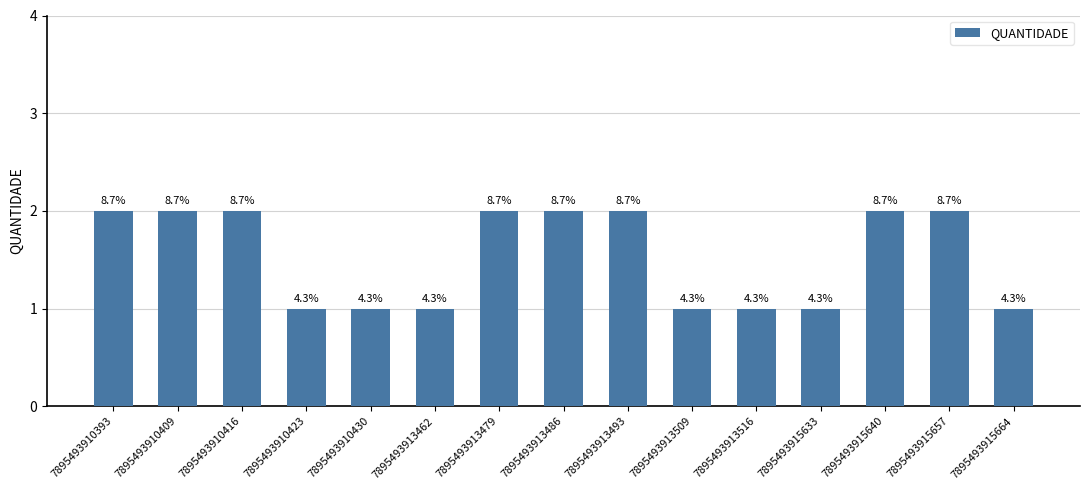

Approximately how many times larger is the value at 7895493910423 compared to 7895493913462?

1.0